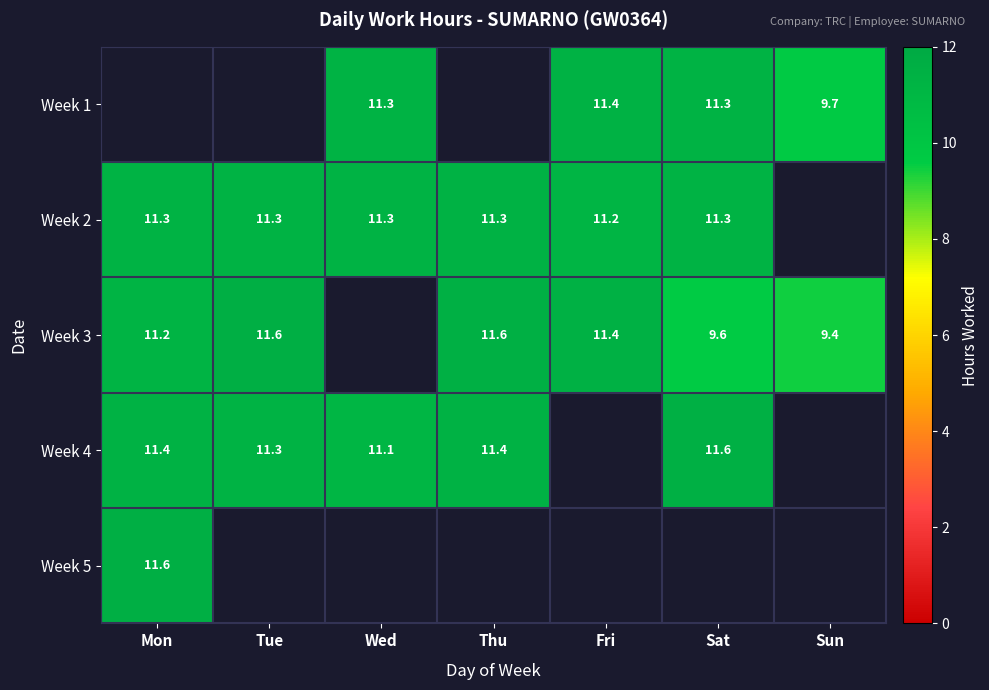

The Week 2 series shows 11.3 at Wed. True or false?

True